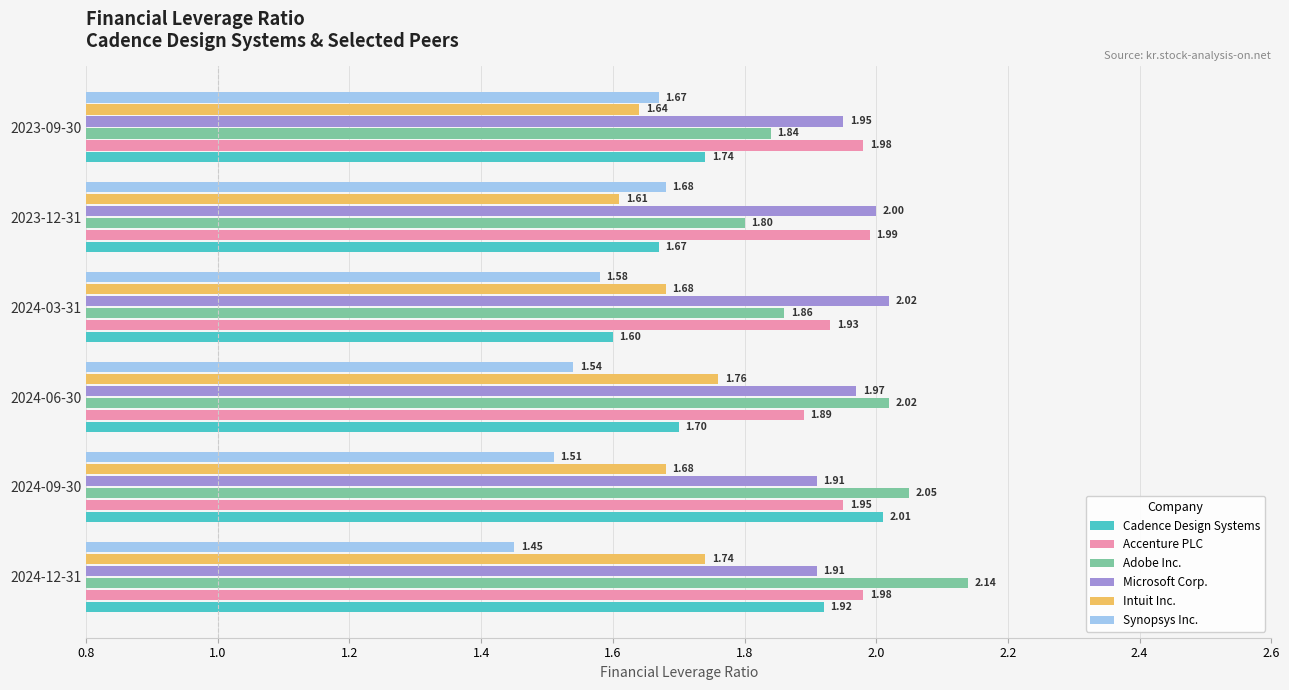

What is the difference between the Cadence Design Systems values at 2024-09-30 and 2024-03-31?

0.4